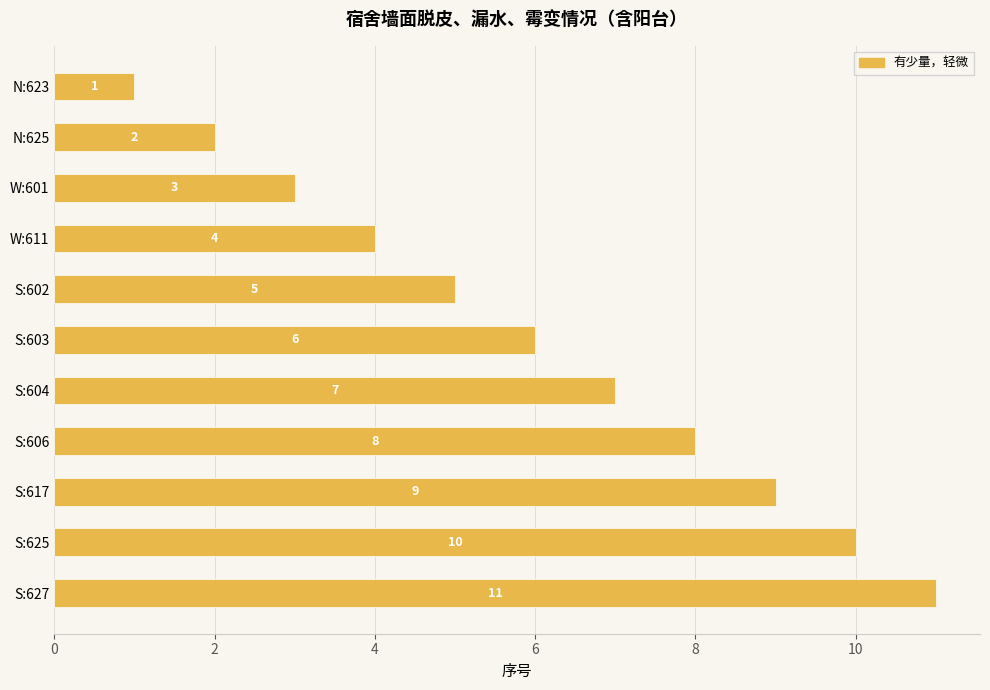

Does the chart contain any negative values?

No